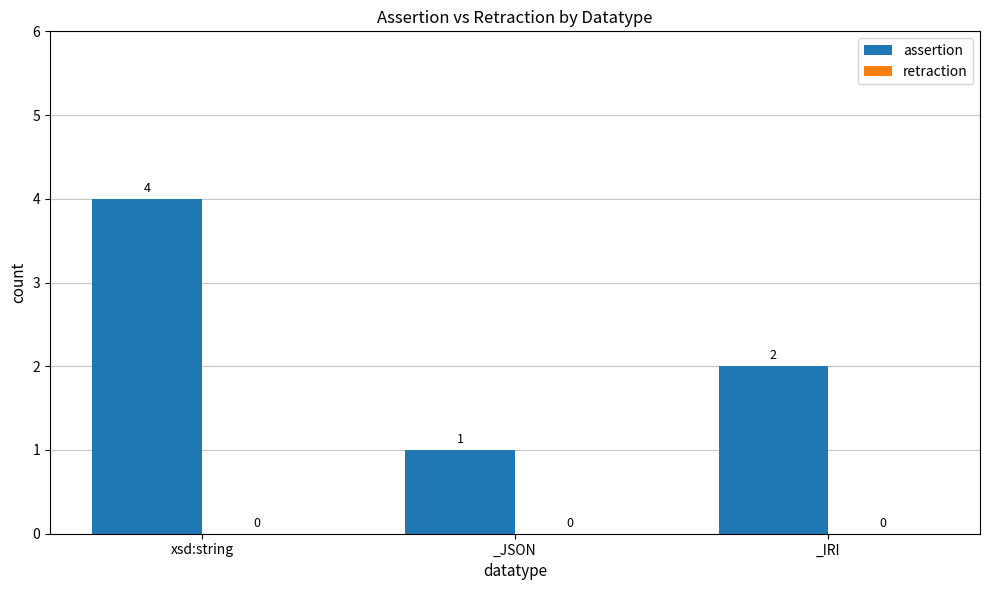

What is the sum of the values at _IRI and xsd:string?

6